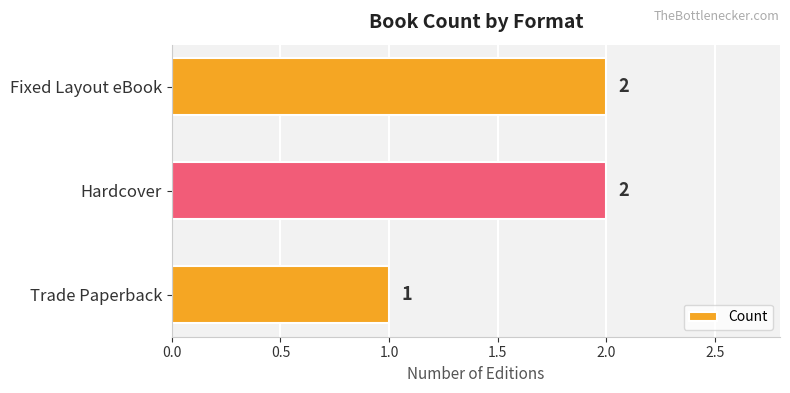

Where is the data nearest to the value 1?

Trade Paperback